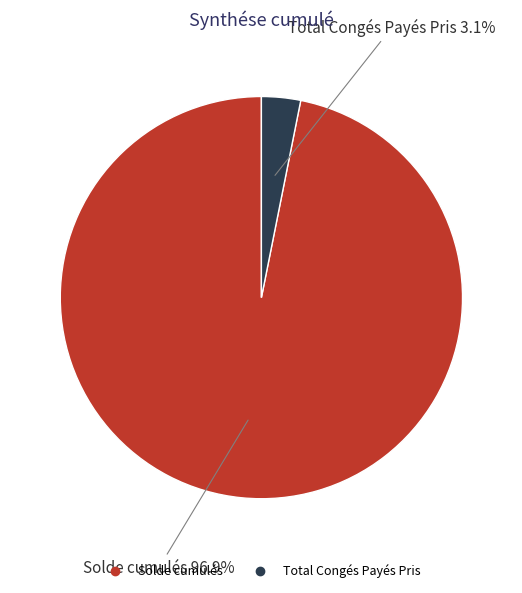

Do Total Congés Payés Pris and Solde cumulés together represent more than half of the pie?

Yes